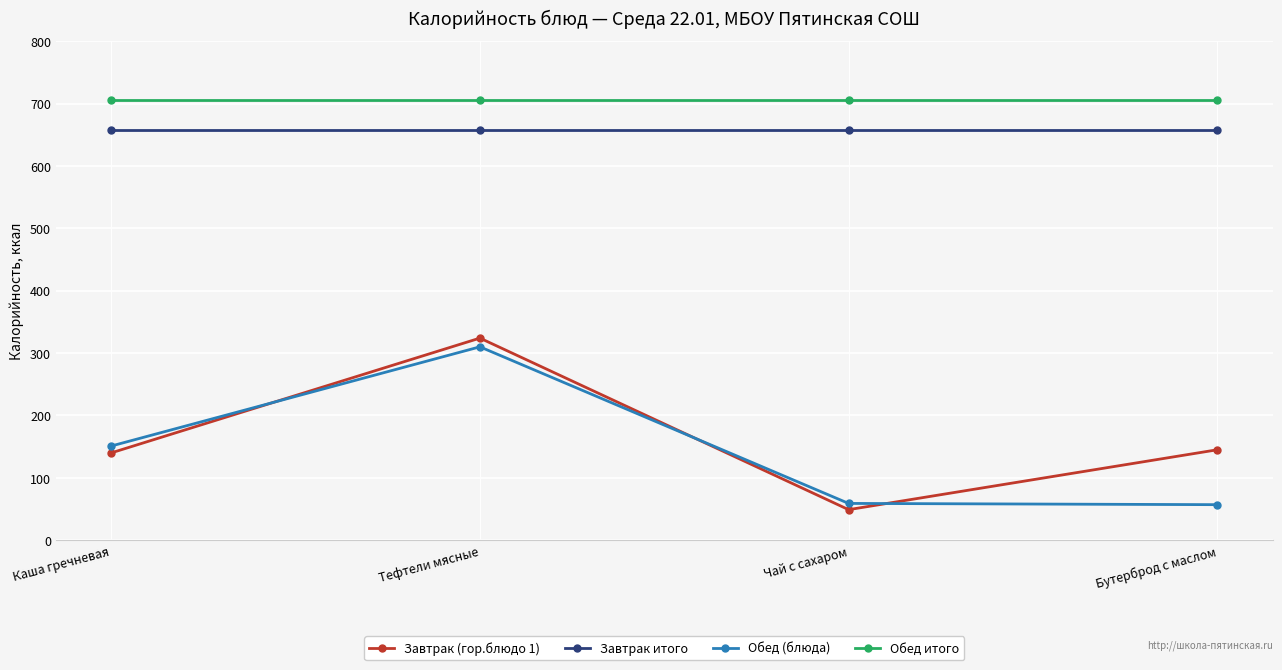

What is the label of the 1st point from the left?

Каша гречневая